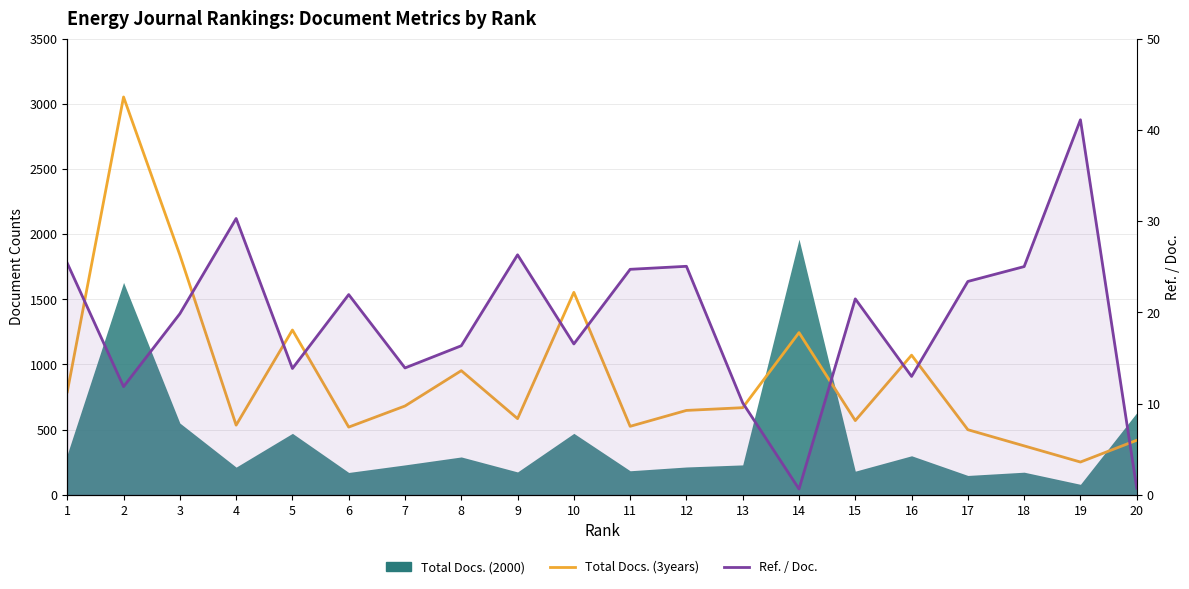

True or false: Ref. / Doc. has a value of 41.7 at 11.

False